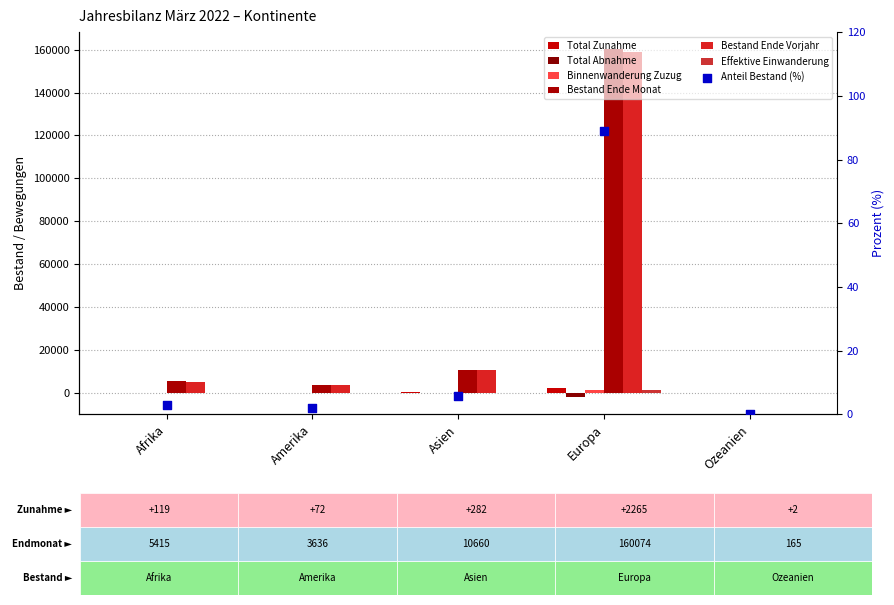

Which series contains the lowest Y value?

Total Abnahme